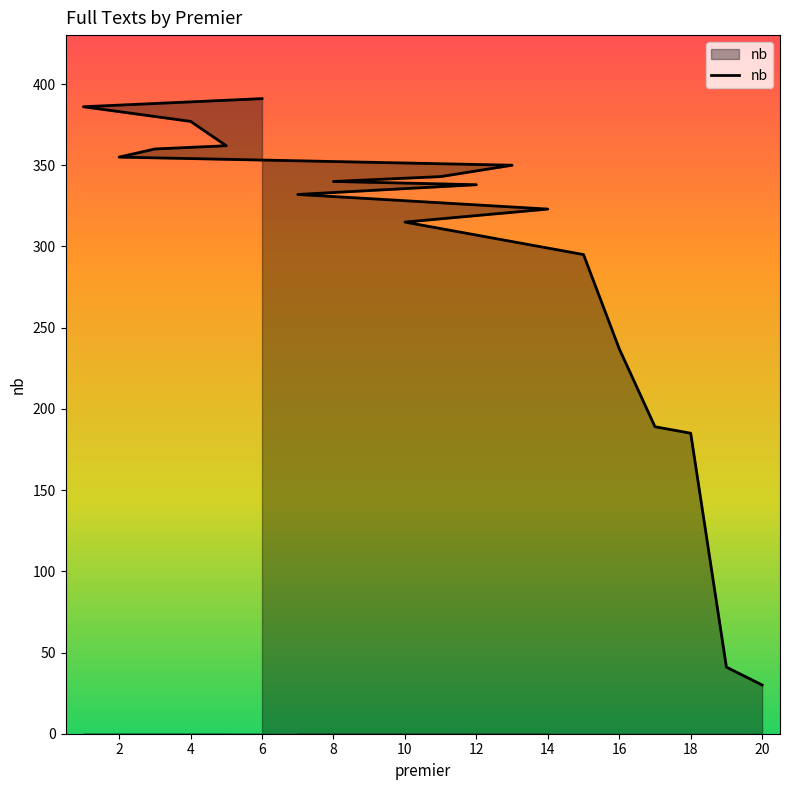

Rank the categories by value from lowest to highest.

20, 19, 18, 17, 16, 15, 10, 14, 7, 12, 8, 9, 11, 13, 2, 3, 5, 4, 1, 6